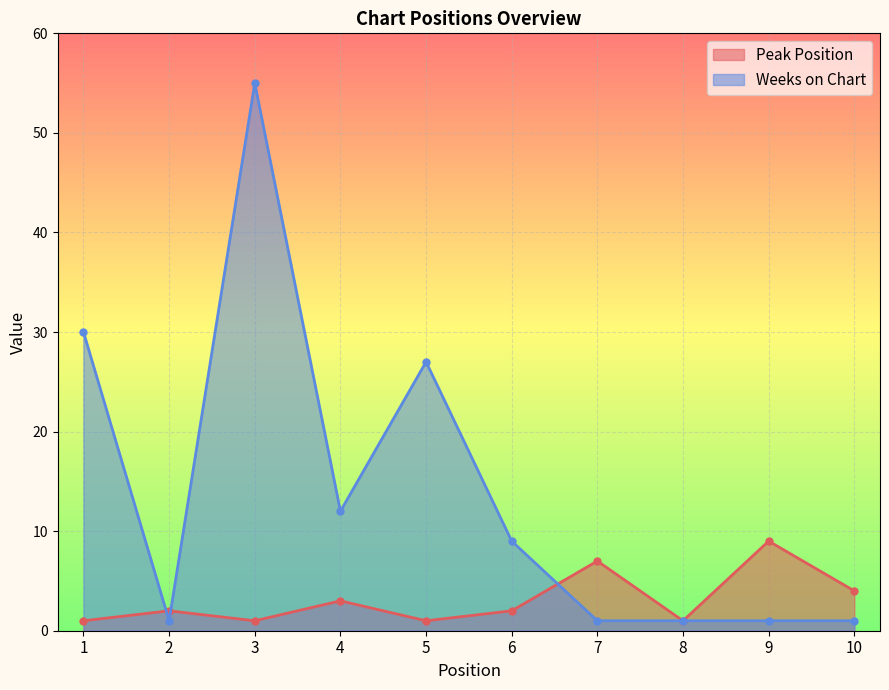

Is it true that Weeks on Chart equals 4 at 4?

False